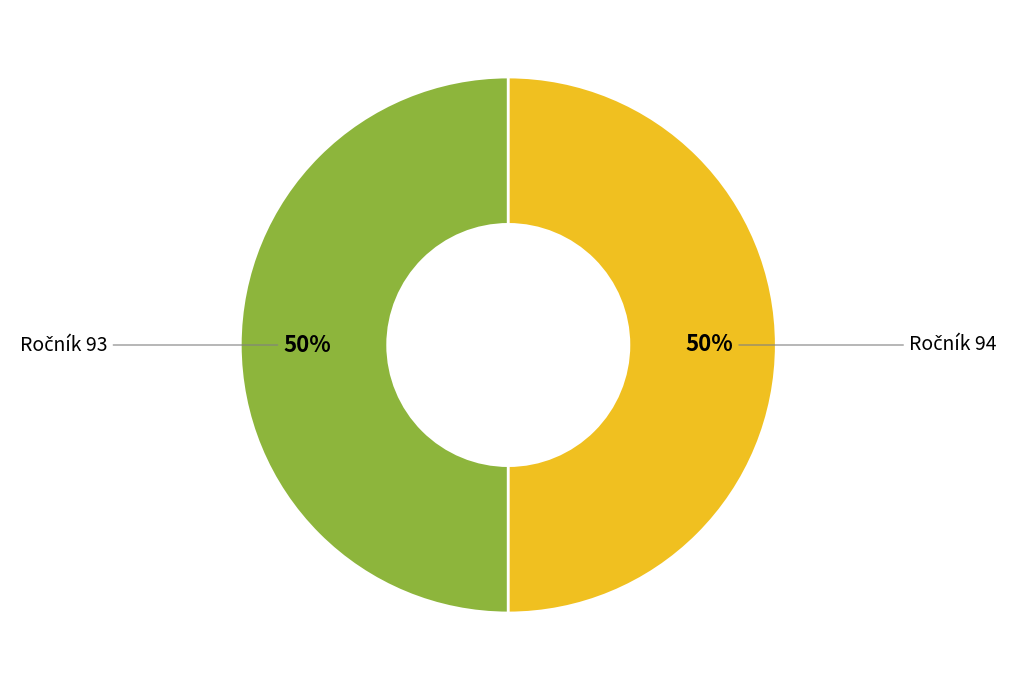

How many slices are in this pie chart?

2